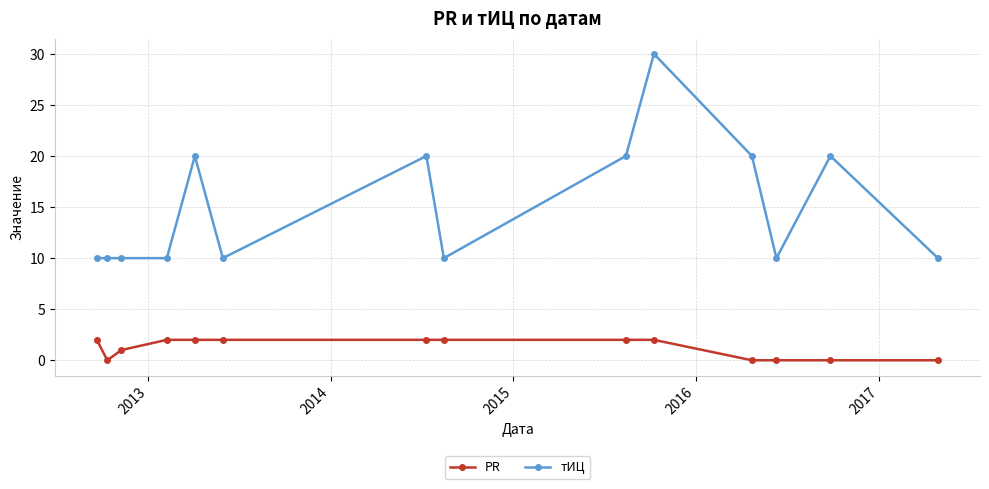

What is the difference between the second highest and second lowest values in the тИЦ series?

10